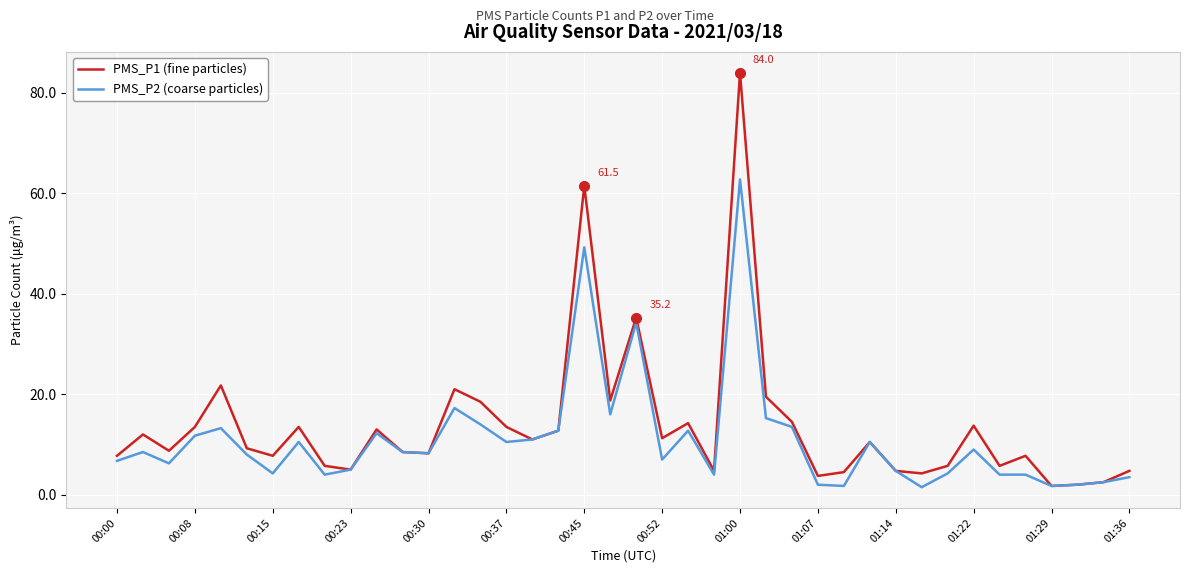

Which series has the widest spread of values?

PMS_P1 (fine particles)